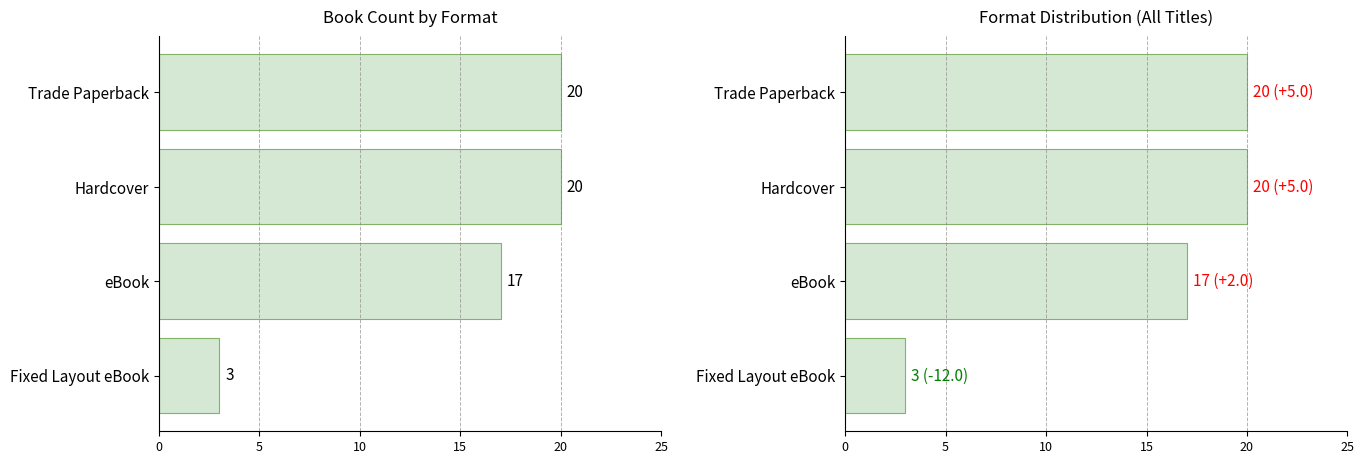

Reading left to right, extract all data points from this chart.

20	20	17	3